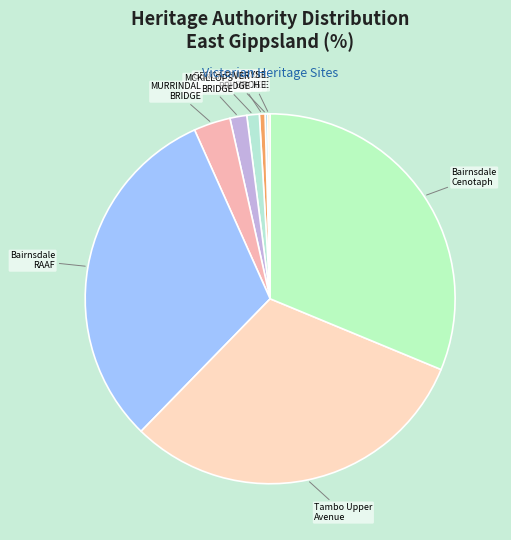

Does MCKILLOPS BRIDGE represent more than half of the total?

No